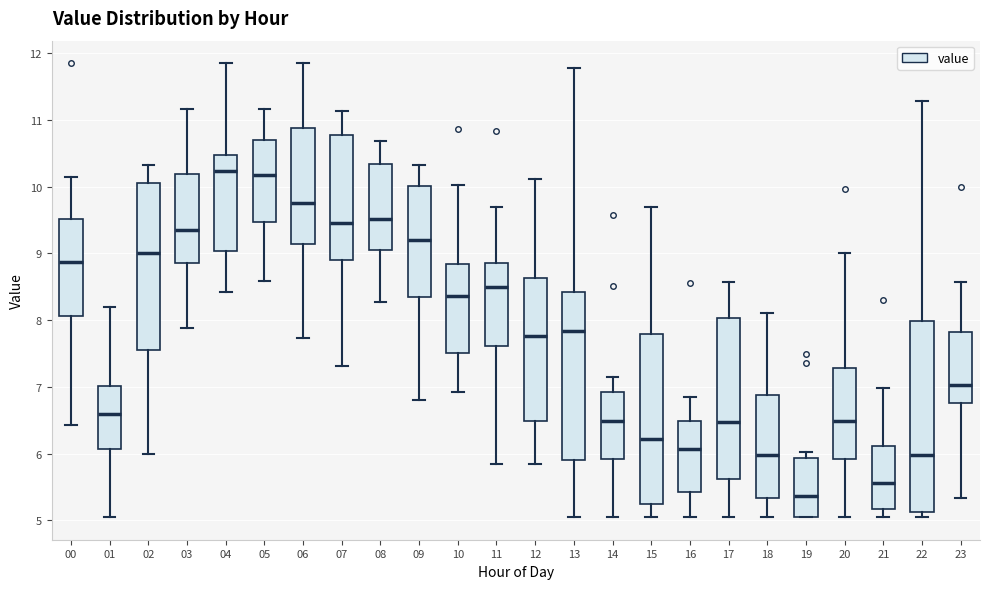

Which box has the lowest median line?

19